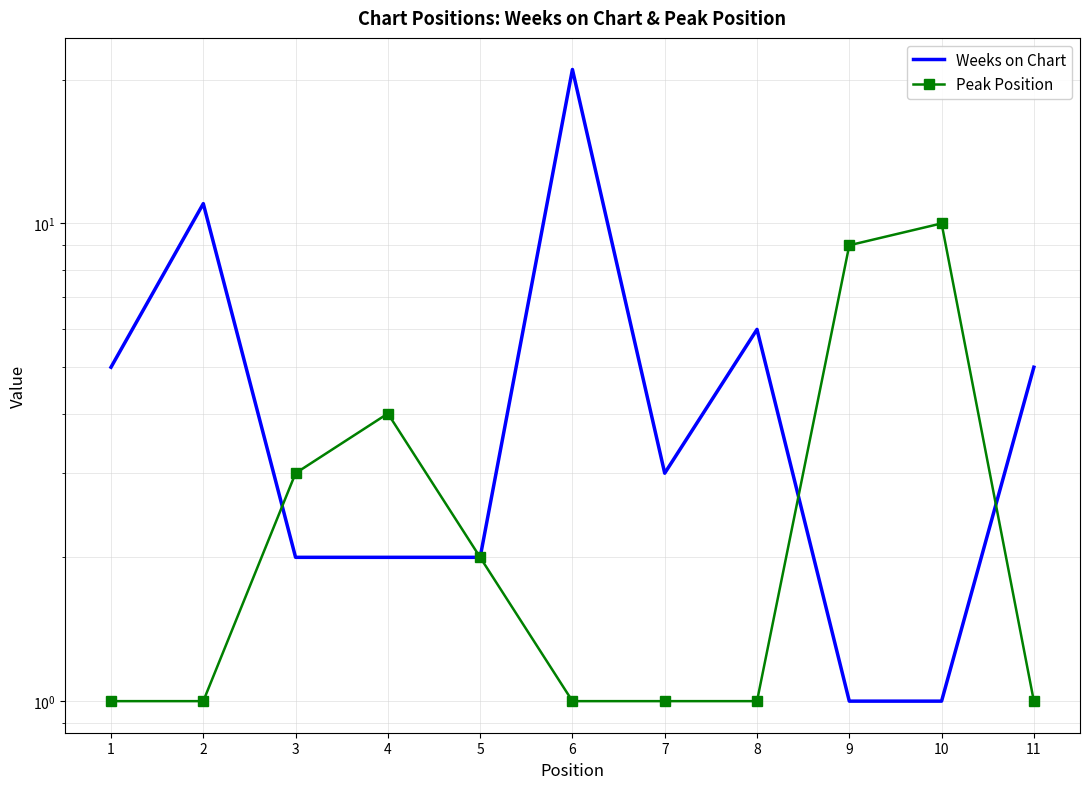

What is the sum of the Peak Position values at 4 and 7?

5